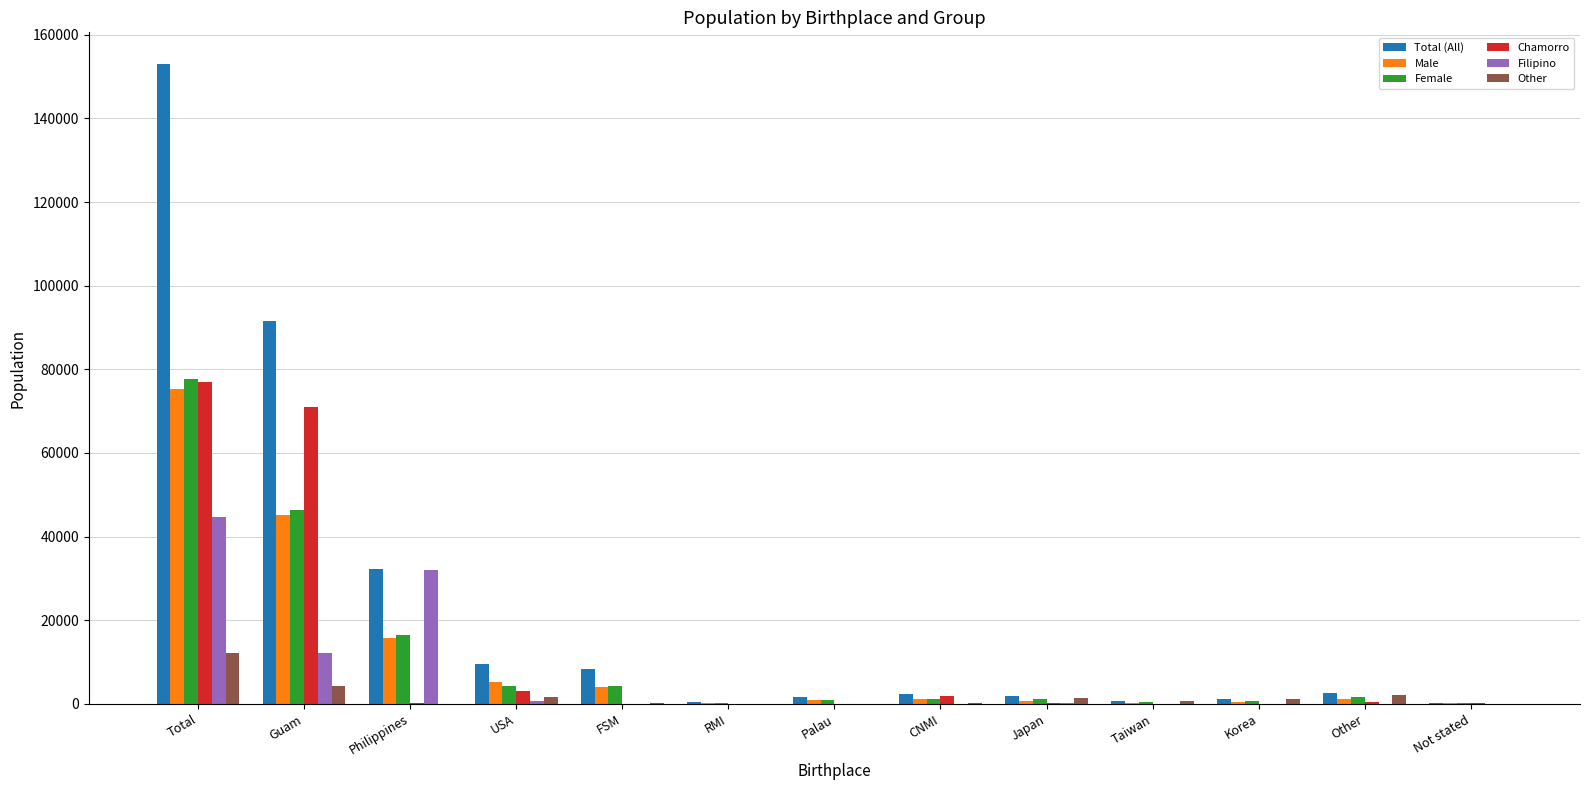

What is the average value of the Total (All) series?

23528